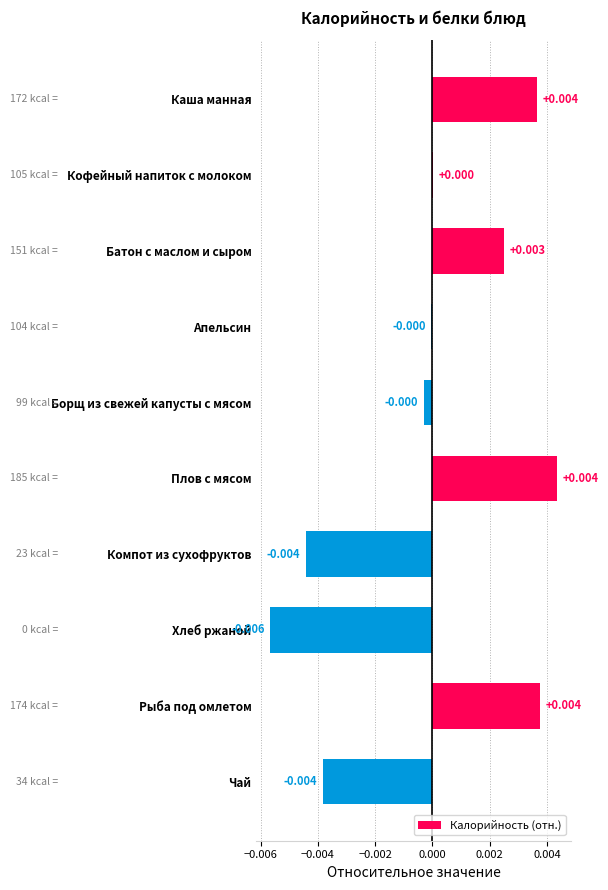

Which has a higher value, Хлеб ржаной or Батон с маслом и сыром?

Батон с маслом и сыром